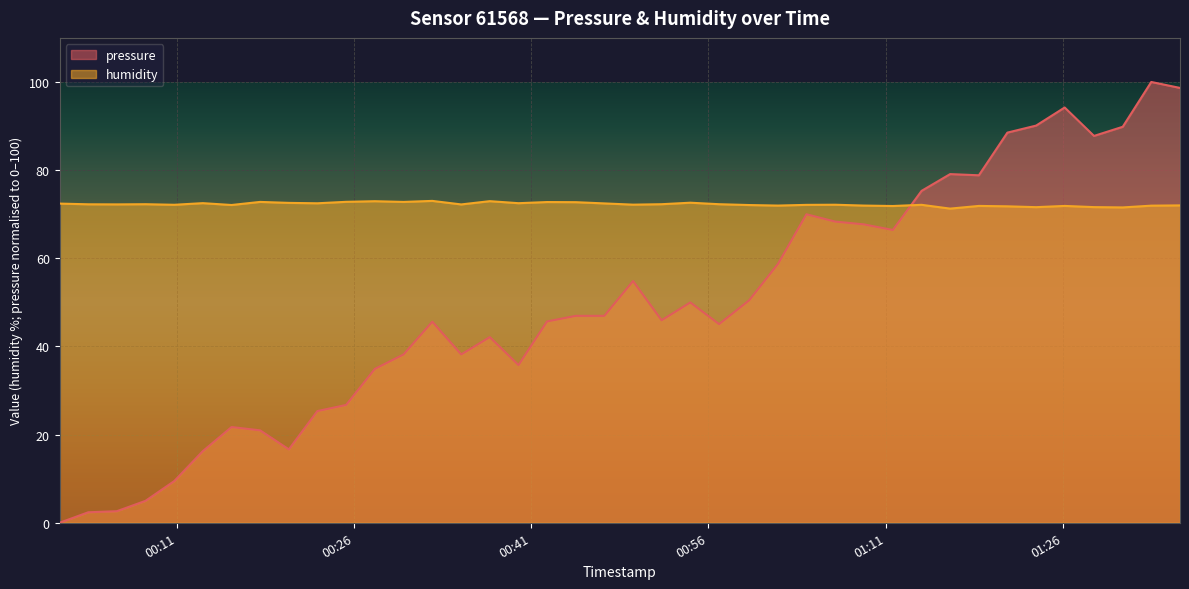

Is it true that pressure equals 45.7 at 2024-01-16T00:42:20?

True